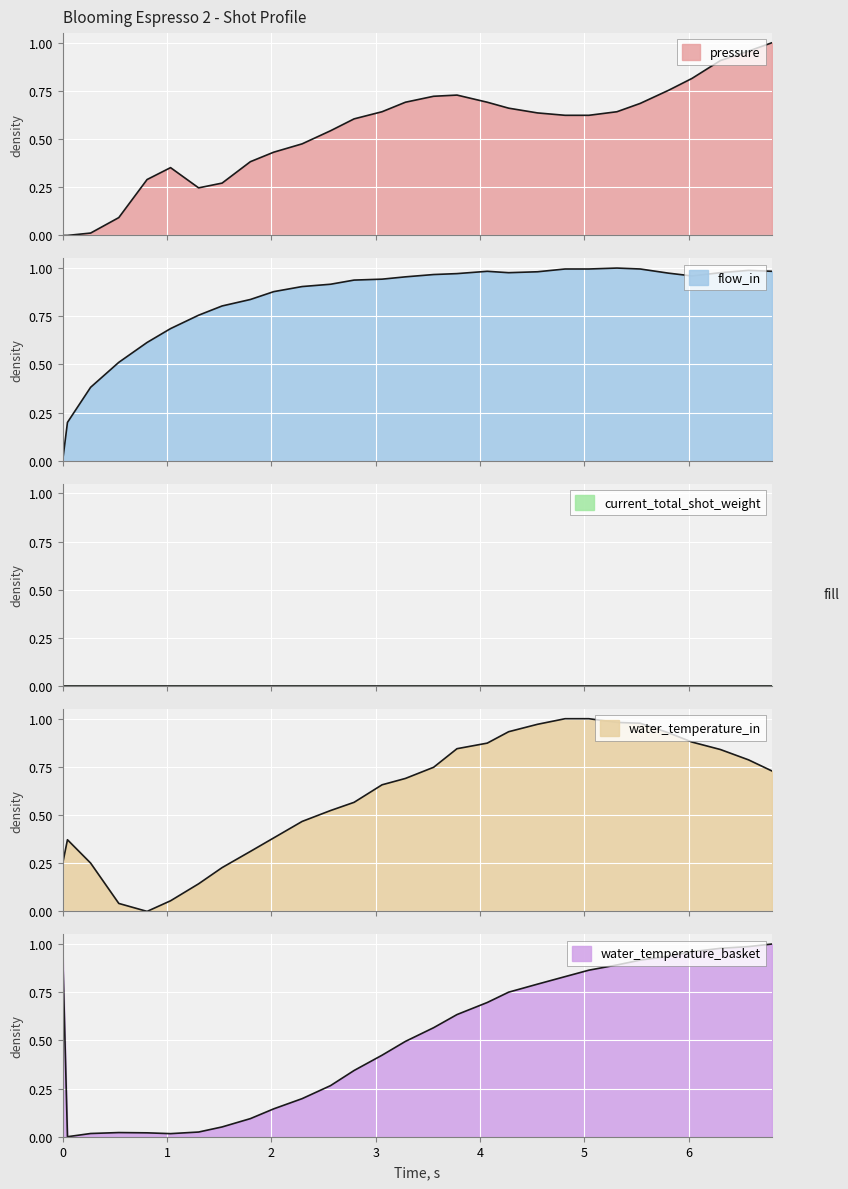

True or false: flow_in has more than 2 interior local peaks.

True